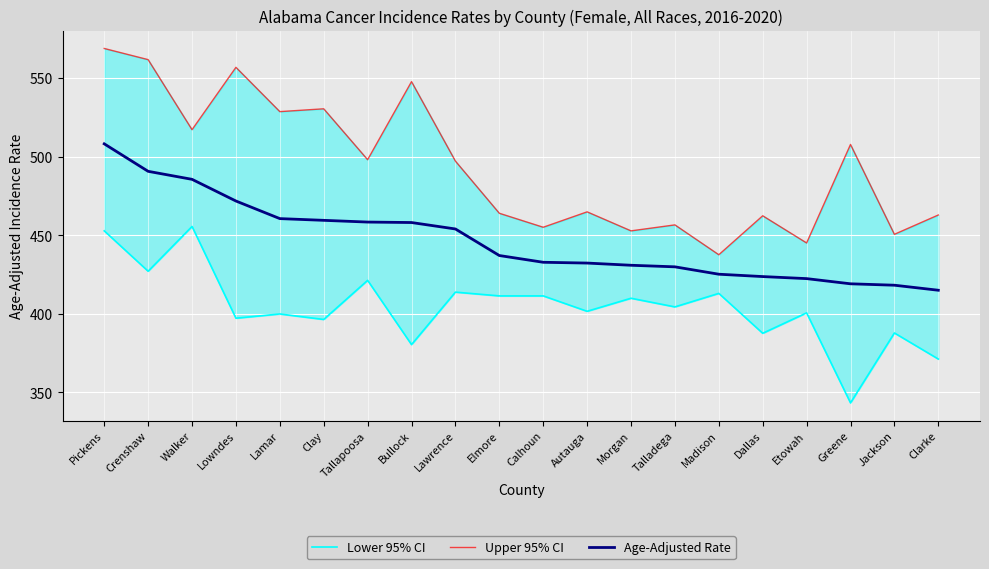

What is the highest value of the Upper 95% CI series?

568.9